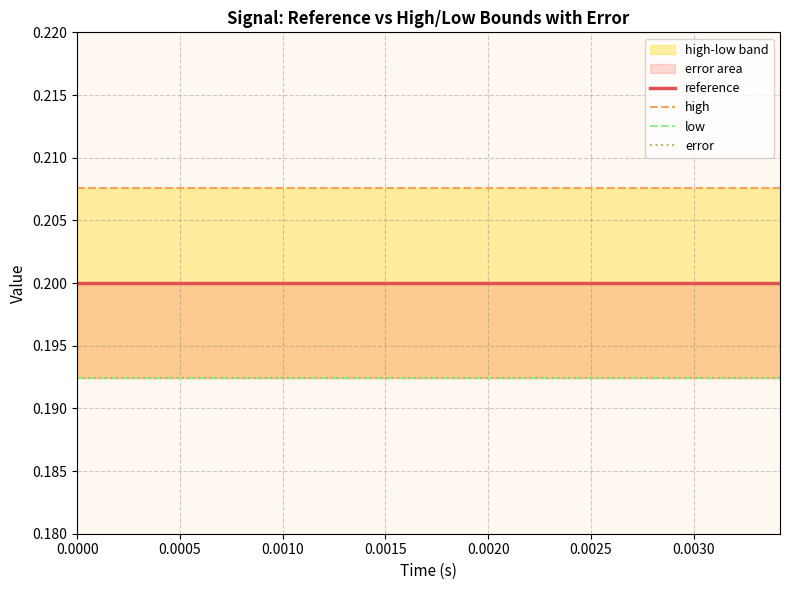

Does the chart display data point markers on the line(s)?

No